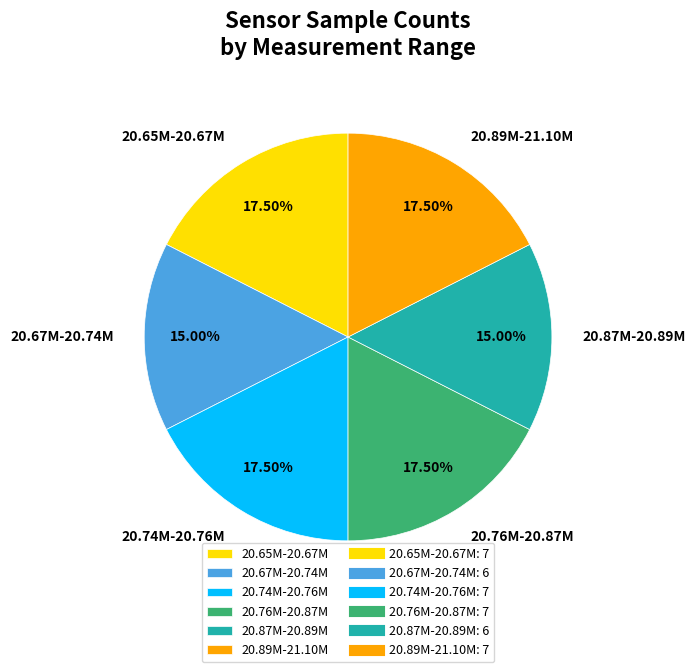

What is the ratio of the value at 20.67M-20.74M to the value at 20.87M-20.89M?

1.0